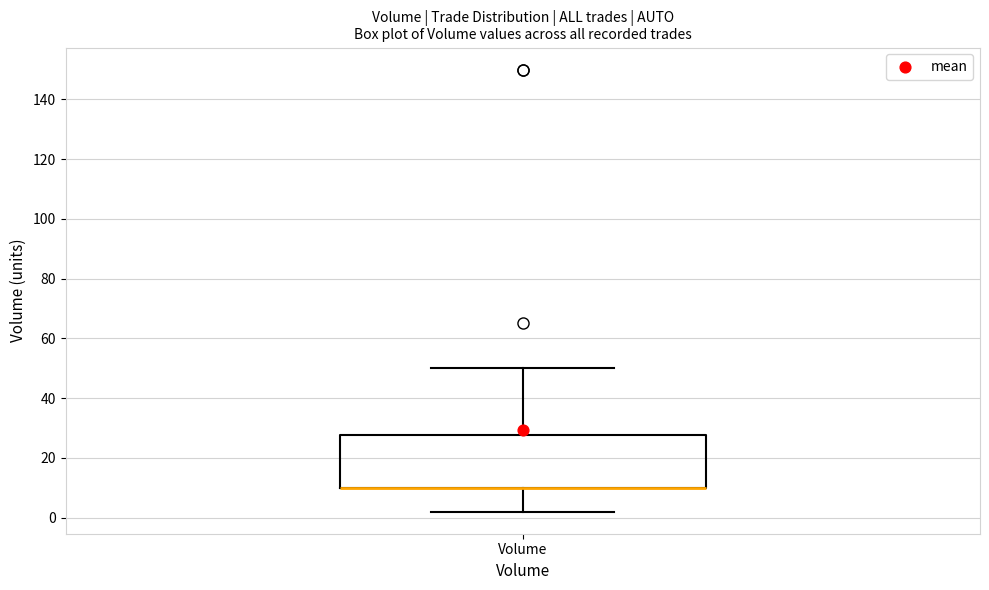

Read this box plot against the y-axis: the position of the median line, the range covered by the box, and the ends of both whiskers. The values are not printed on the chart, so give them approximately, as read against the axis.

median 10 (drawn on the box's lower edge), box 10 to 28, whiskers 2 to 50